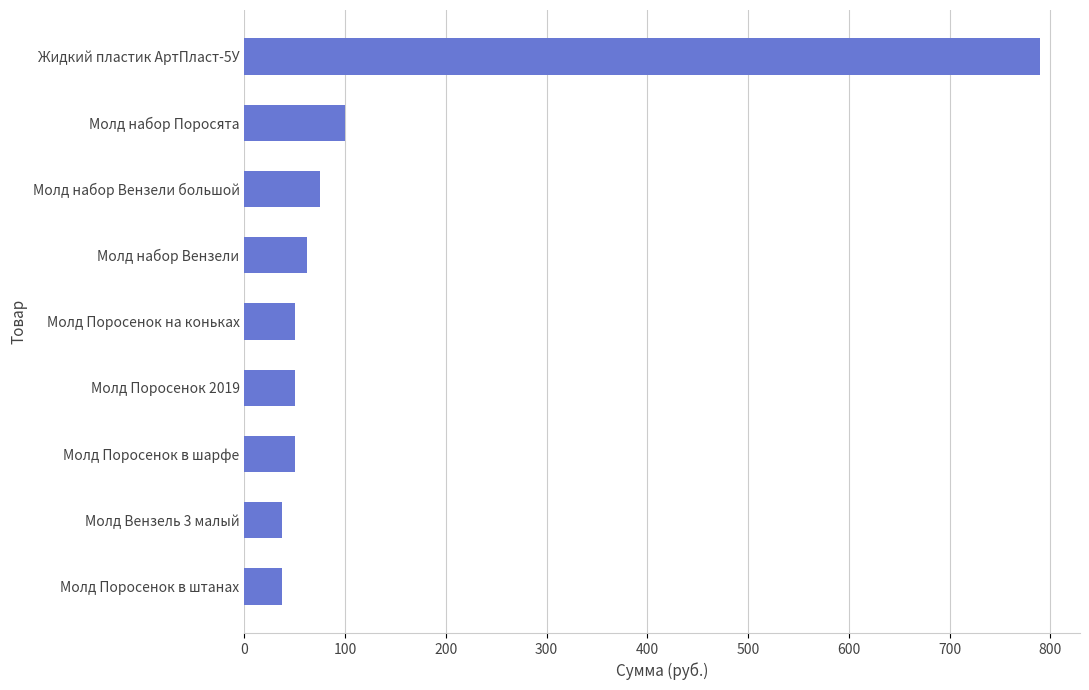

What is the average value?

139.2